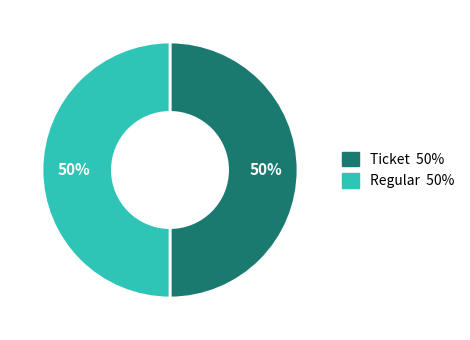

To the nearest percent, what is the average slice percentage?

50%